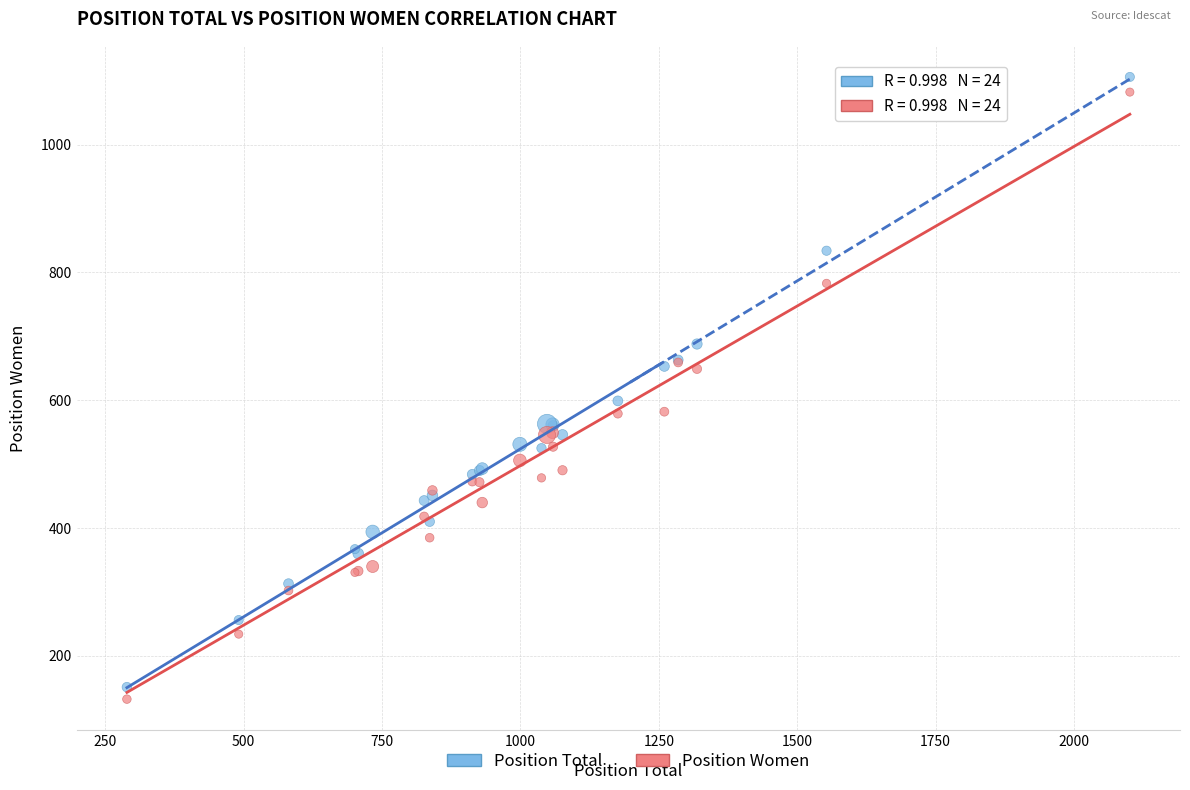

What is the X range (max minus min) for the scatter plot?

1812.0